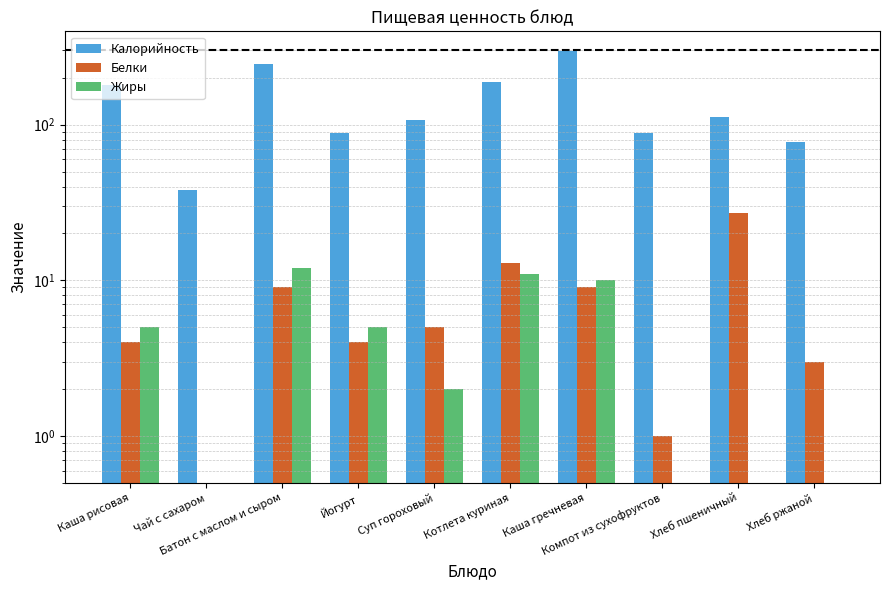

What are all the series names shown in the legend?

Калорийность, Белки, Жиры